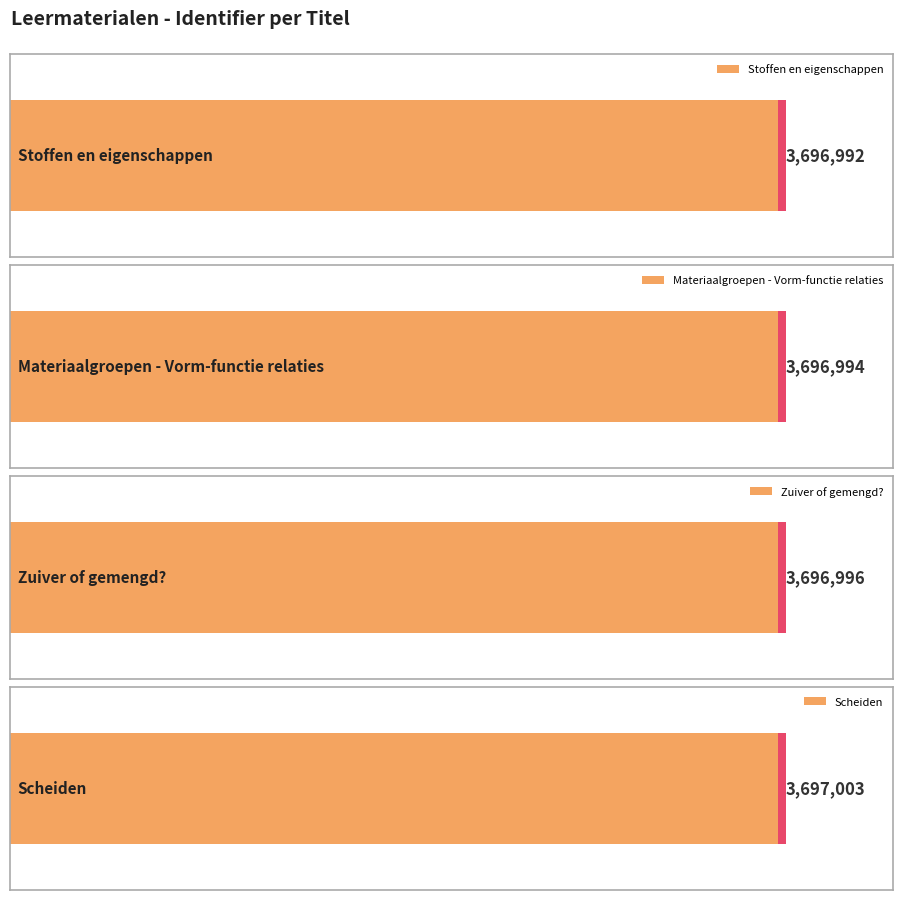

What is the maximum value shown in the chart?

3697003